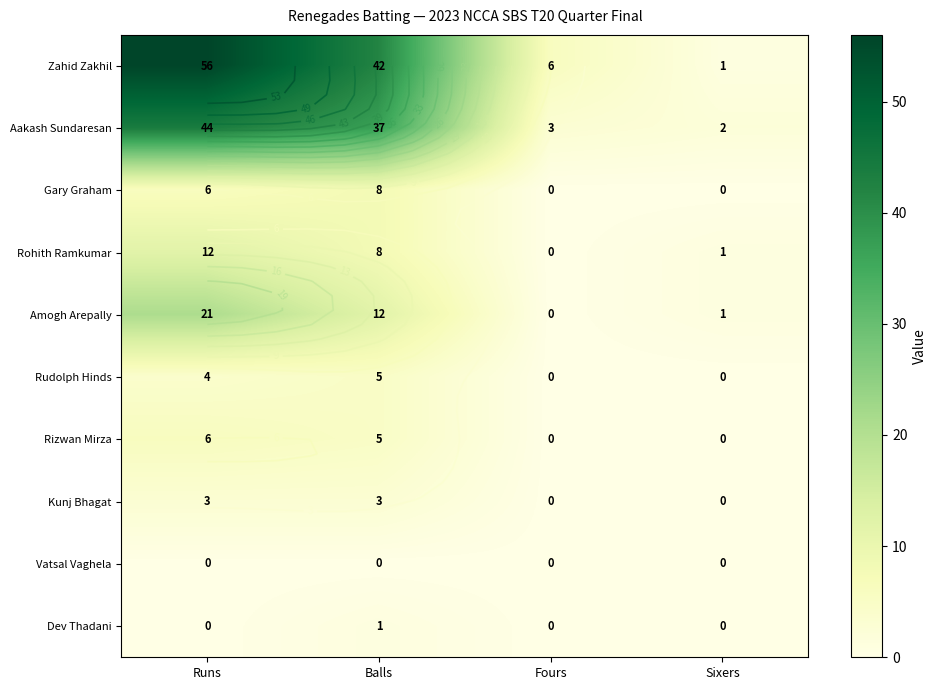

Which category has the highest value in the Aakash Sundaresan series?

Runs